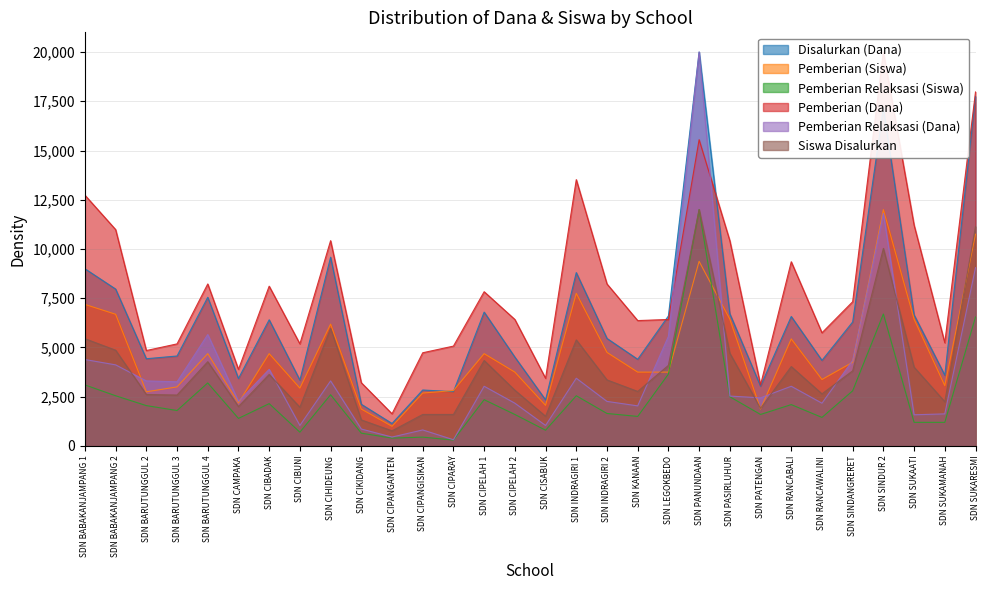

What is the sum of the Pemberian (Dana) values at SDN CIPANGISIKAN and SDN PANUNDAAN?

20281.7